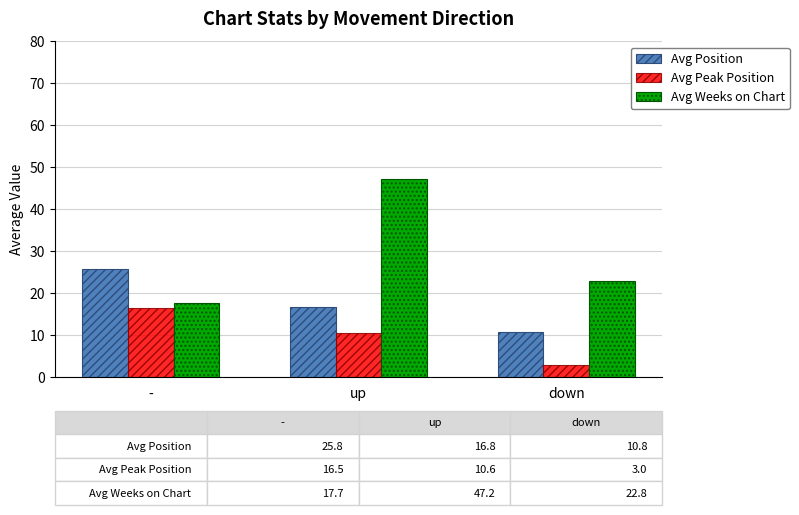

Which series has the largest total across all categories?

Avg Weeks on Chart